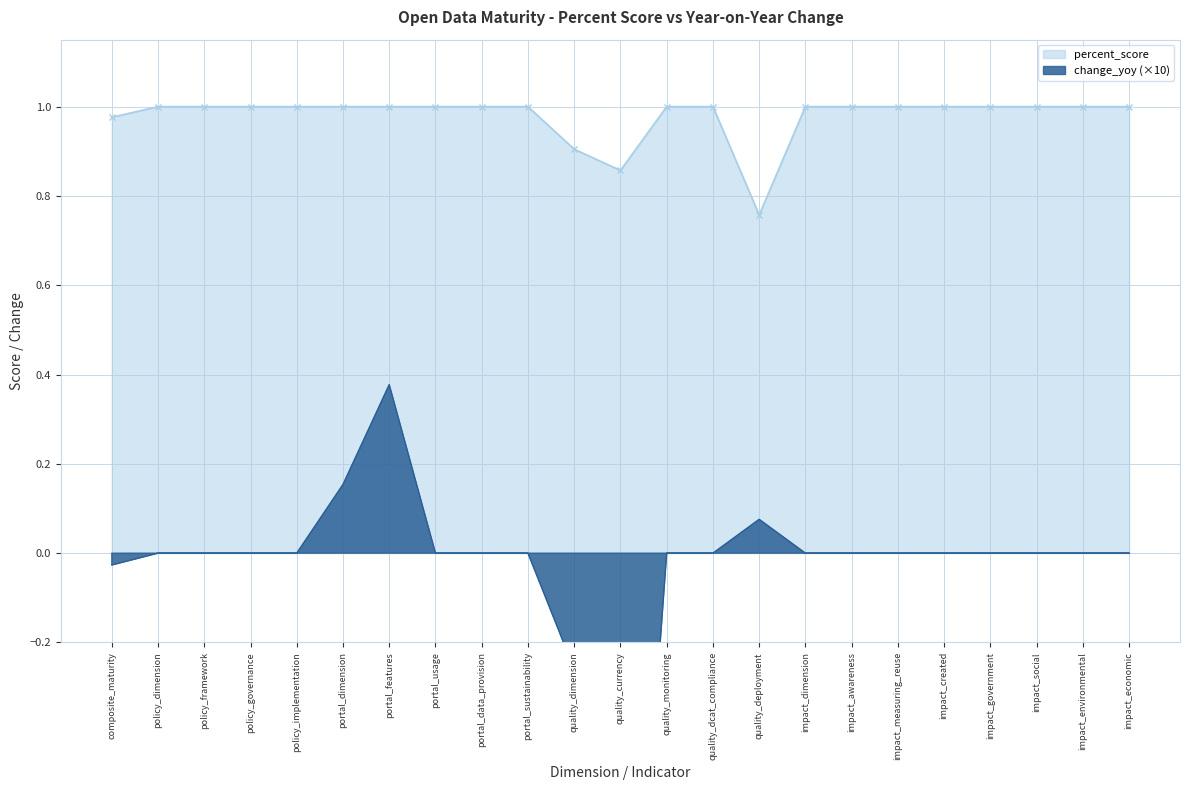

Where is change_yoy nearest to the value 0?

policy_dimension